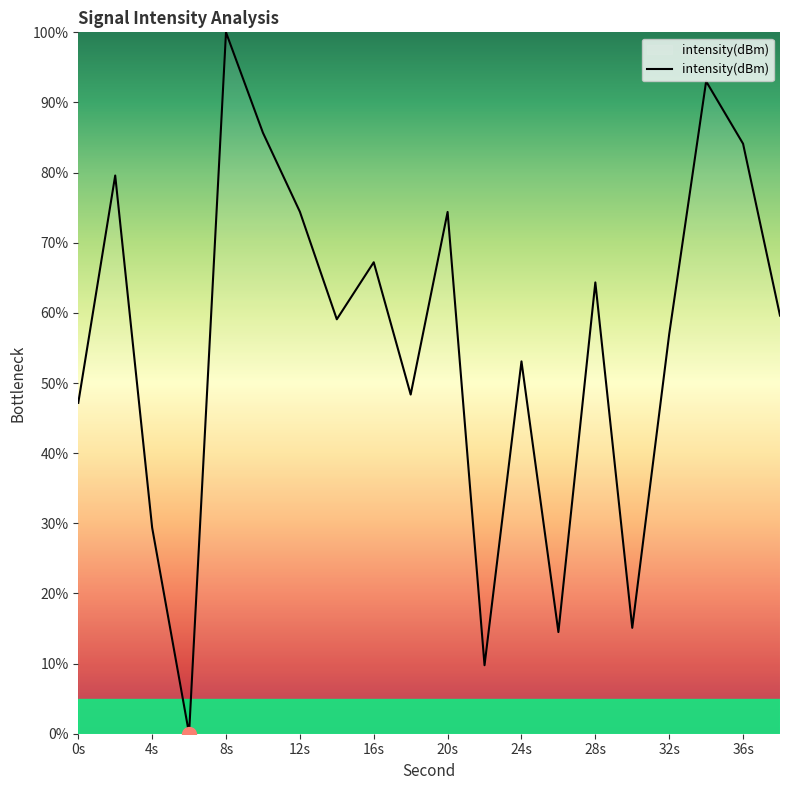

What is the difference between the maximum and minimum values?

100.0